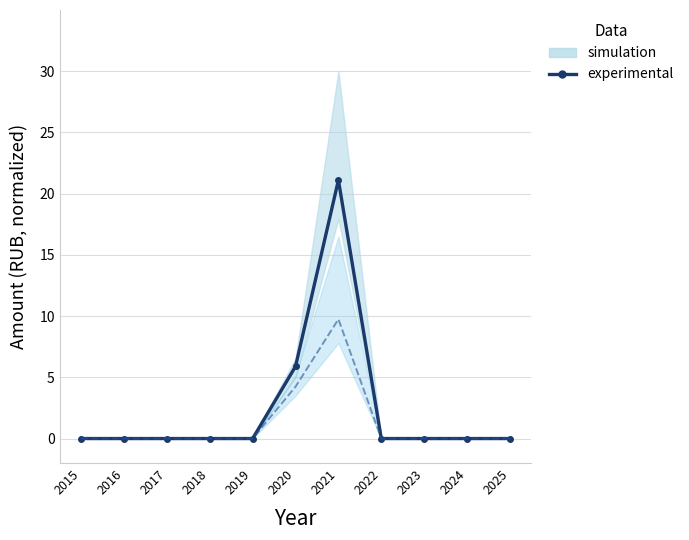

Is this an area chart (filled region under the line)?

No